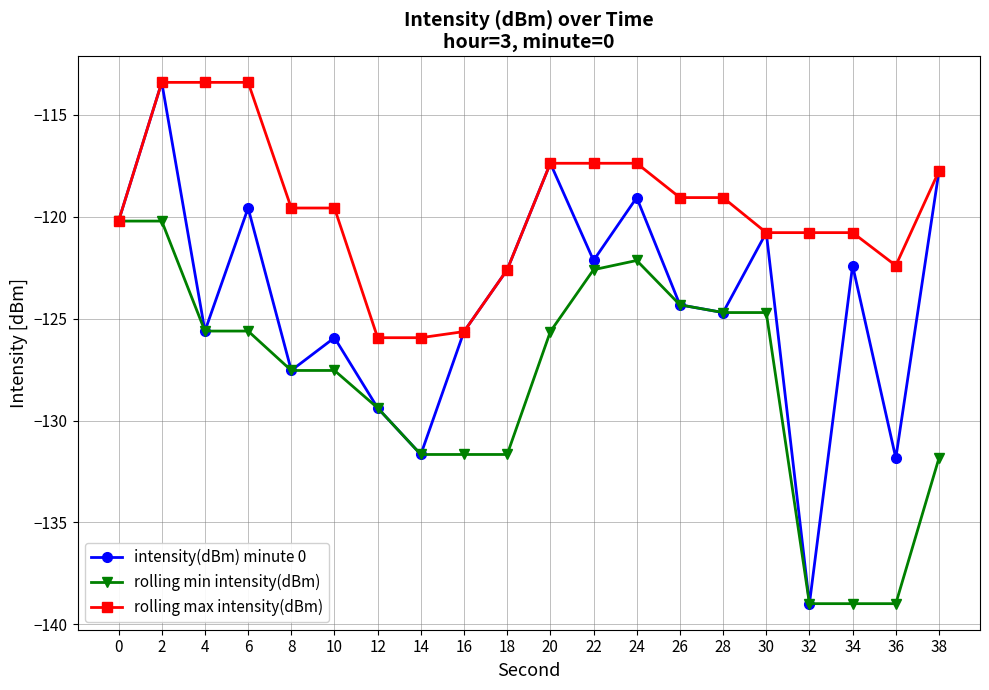

Rank the series by their average value, from highest to lowest.

rolling max intensity(dBm), intensity(dBm) minute 0, rolling min intensity(dBm)